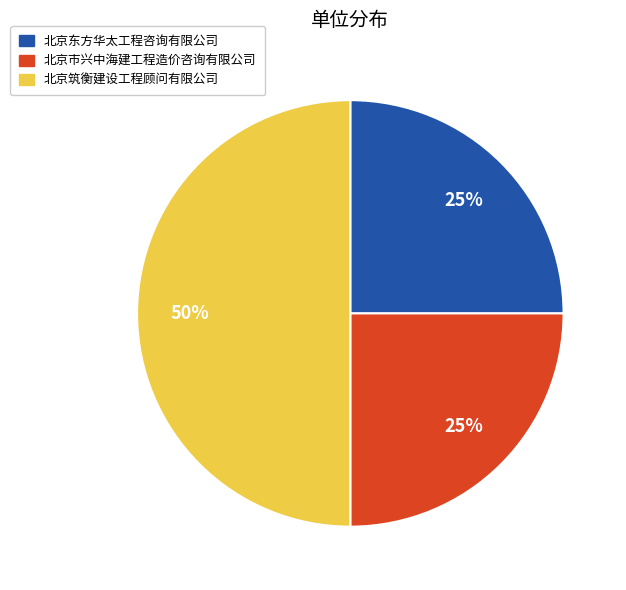

Does 北京市兴中海建工程造价咨询有限公司 account for over 50% of the chart?

No